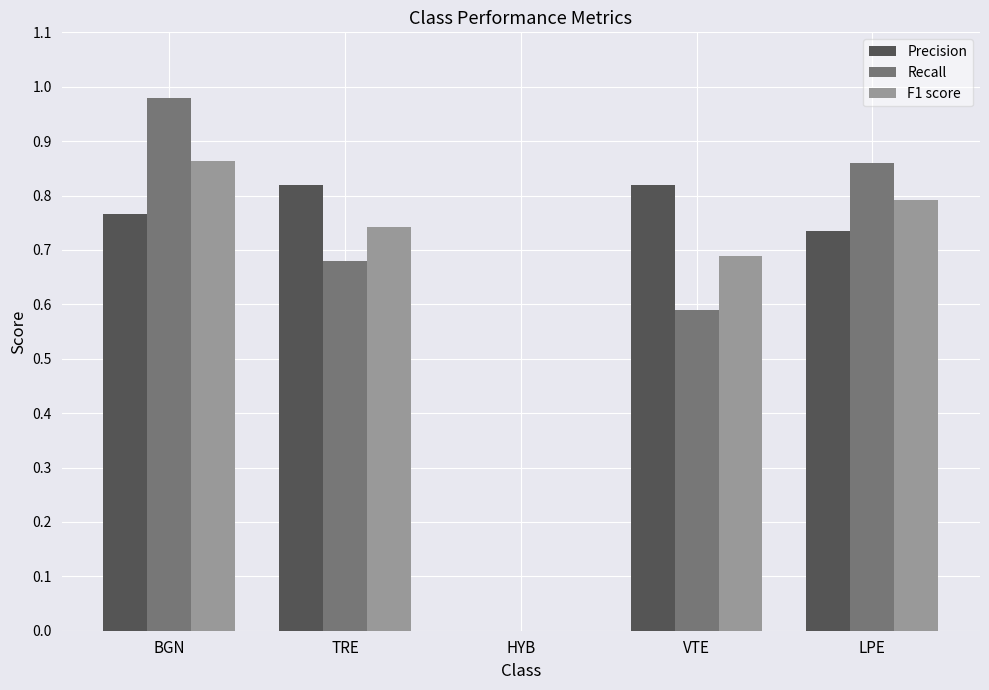

Is the value of Precision at BGN greater than the value of F1 score at LPE?

No